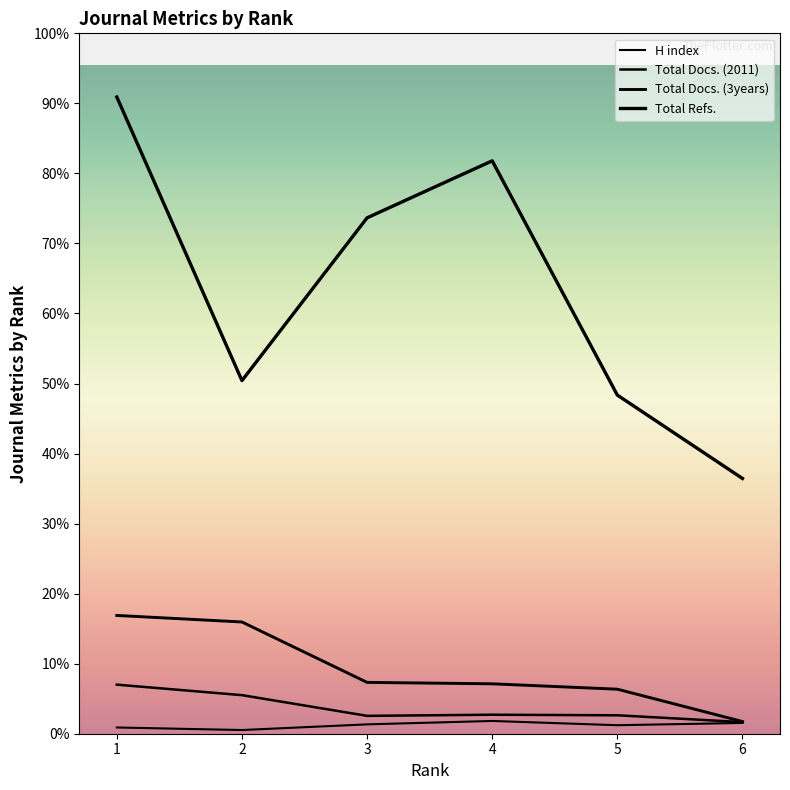

Does the chart display data point markers on the line(s)?

No